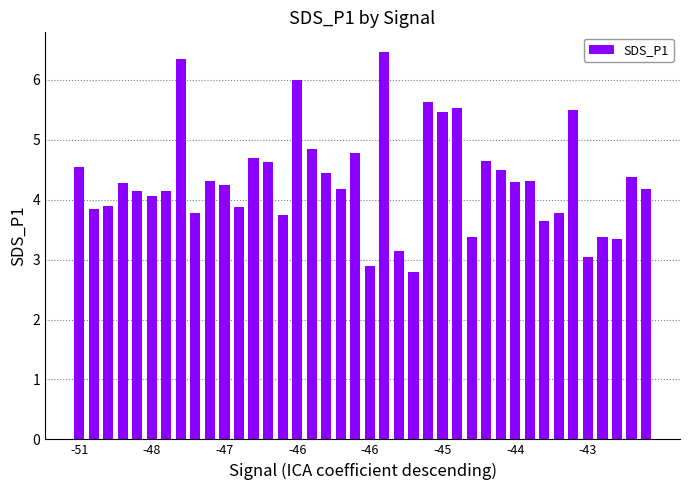

What is the sum of all values?

173.2